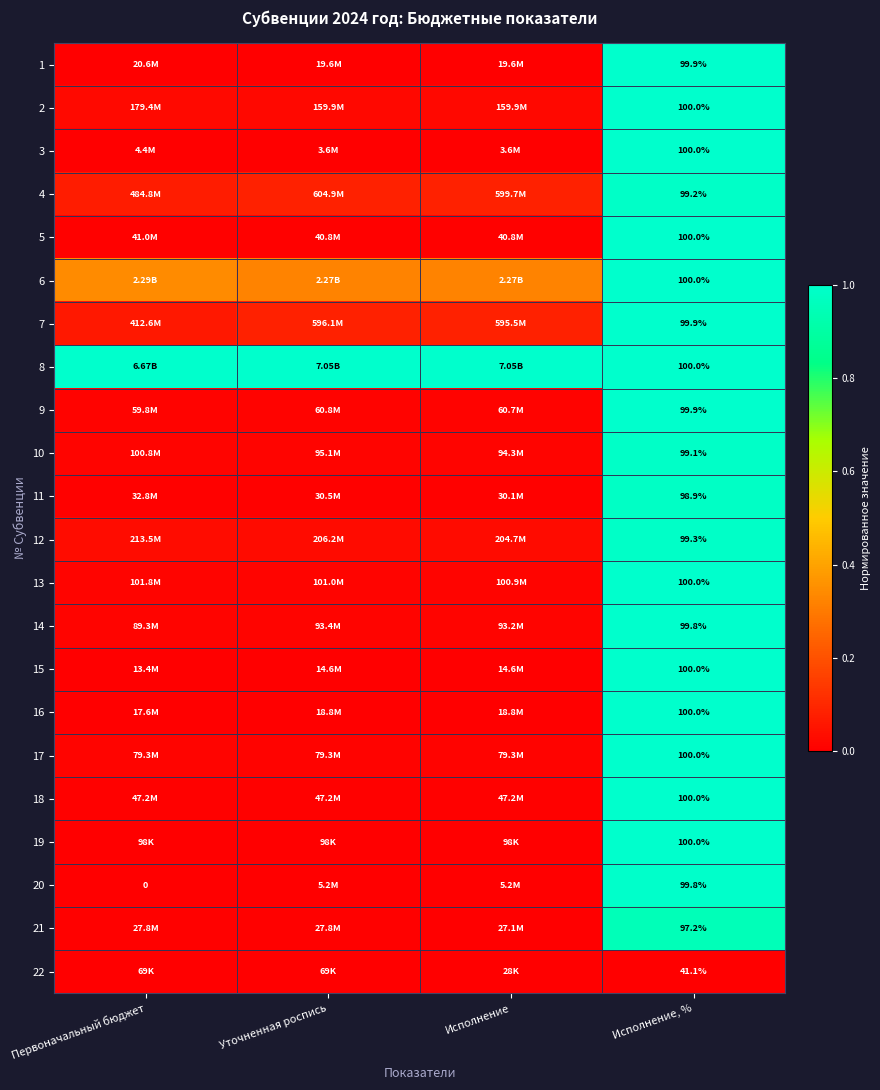

What is the average value of the 12 series?

0.3